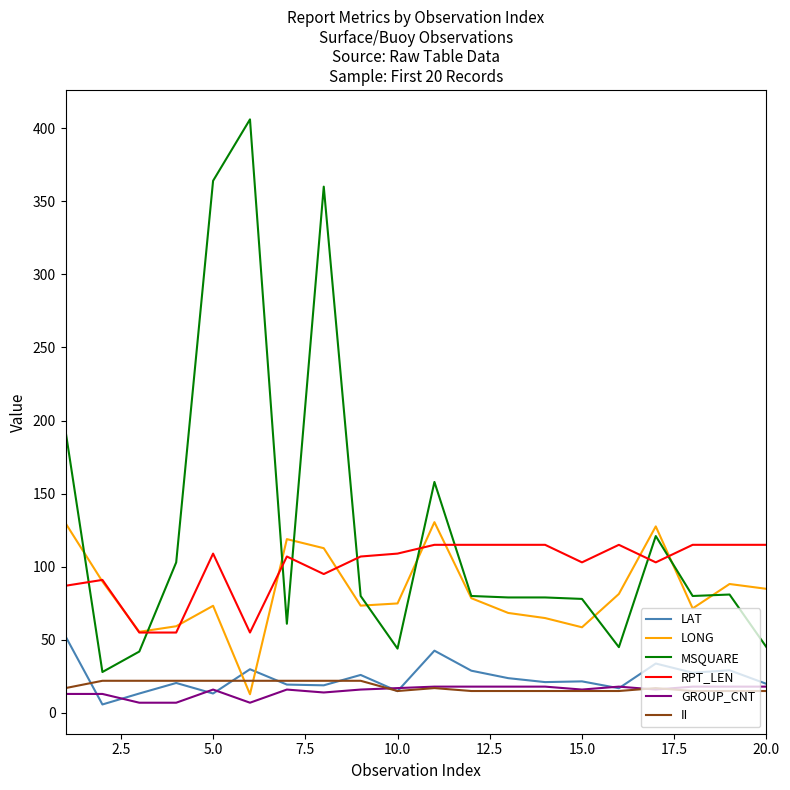

Which series has the widest spread of values?

MSQUARE